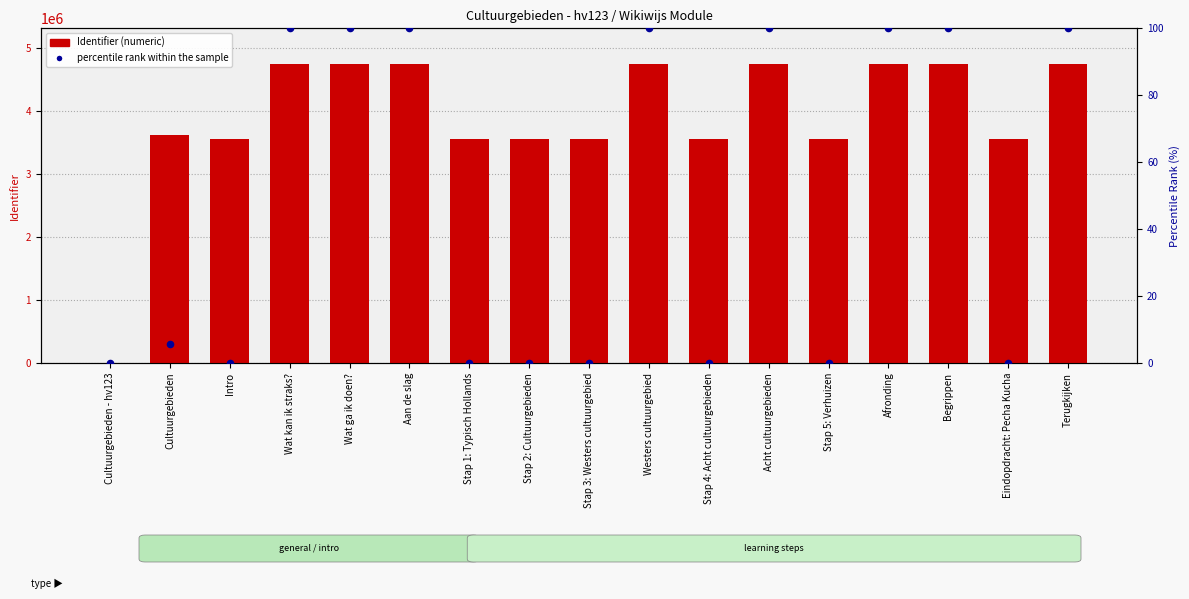

Is the value of percentile rank within the sample at Aan de slag greater than the value of Identifier (numeric) at Stap 4: Acht cultuurgebieden?

No